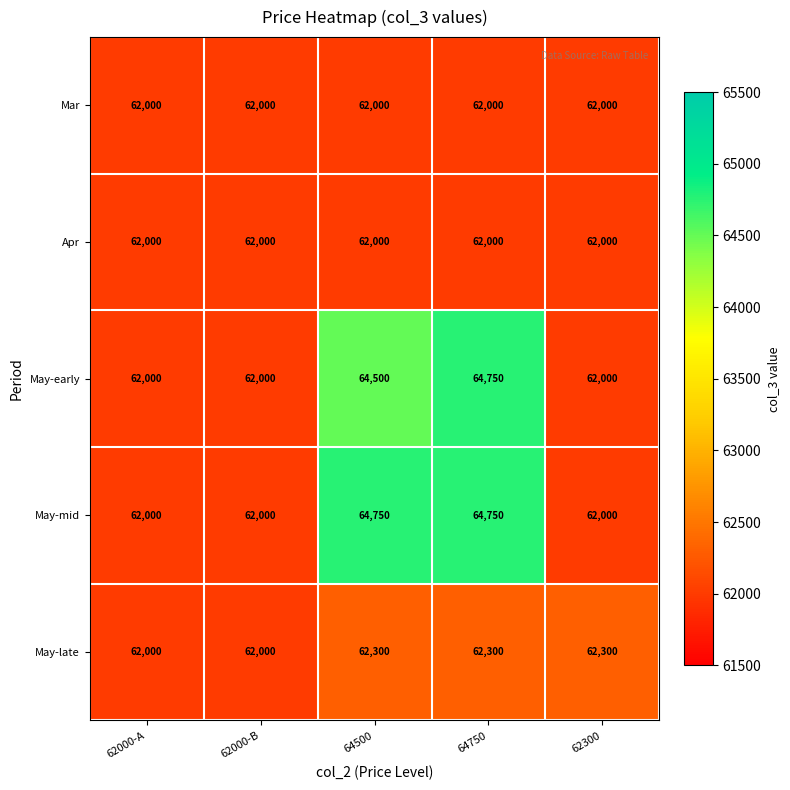

At which label is May-early closest to 63375?

64500